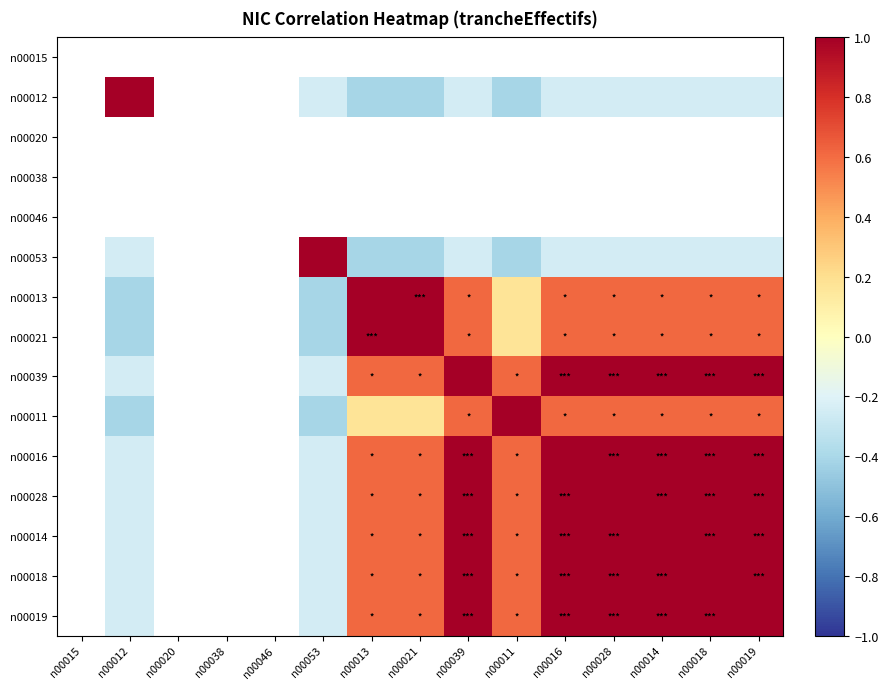

List the series in order of their peak value, highest first.

n00015, n00012, n00020, n00038, n00046, n00053, n00013, n00021, n00039, n00011, n00016, n00028, n00014, n00018, n00019